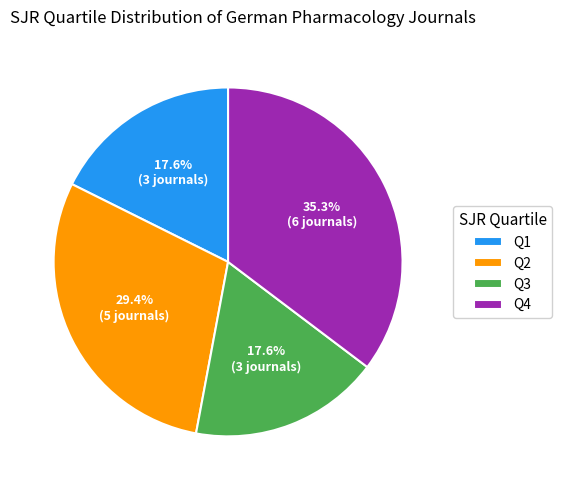

Is there any slice that represents more than half of the pie?

No